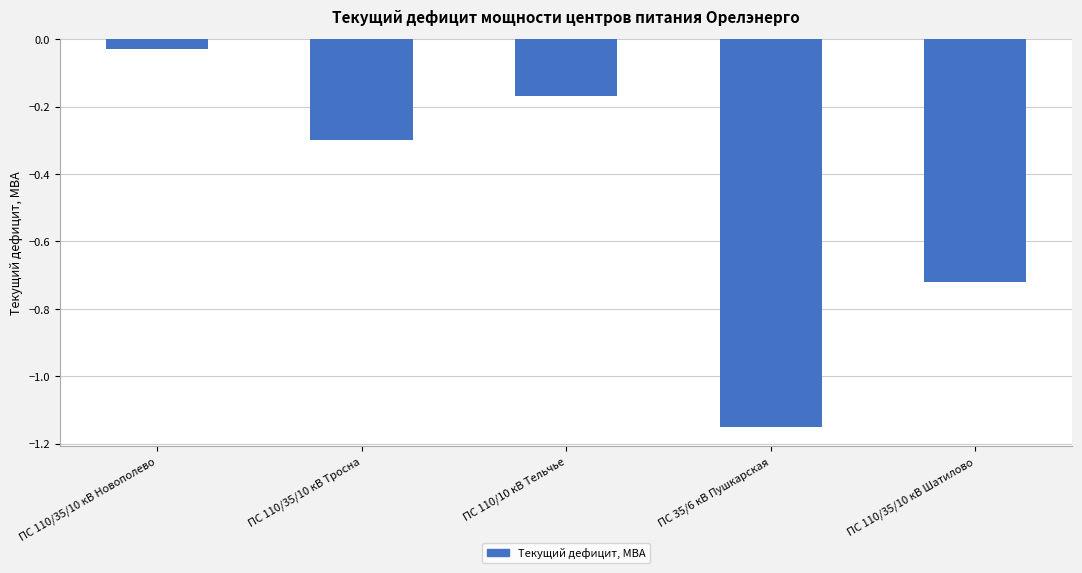

What position from the left is ПС 35/6 кВ Пушкарская?

4